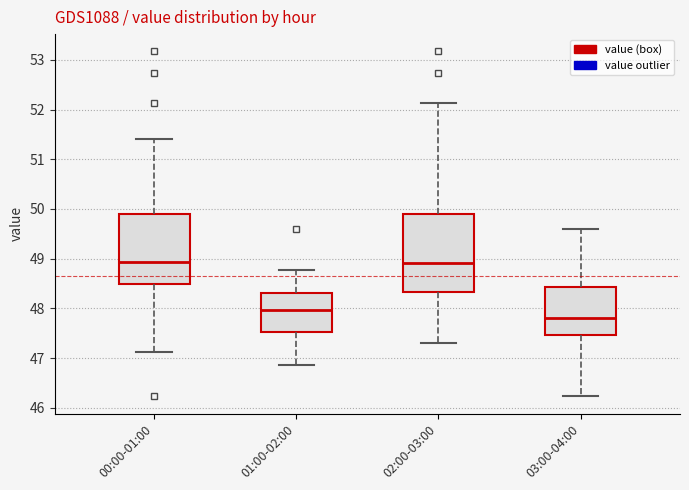

Which box's median line is the lowest?

03:00-04:00